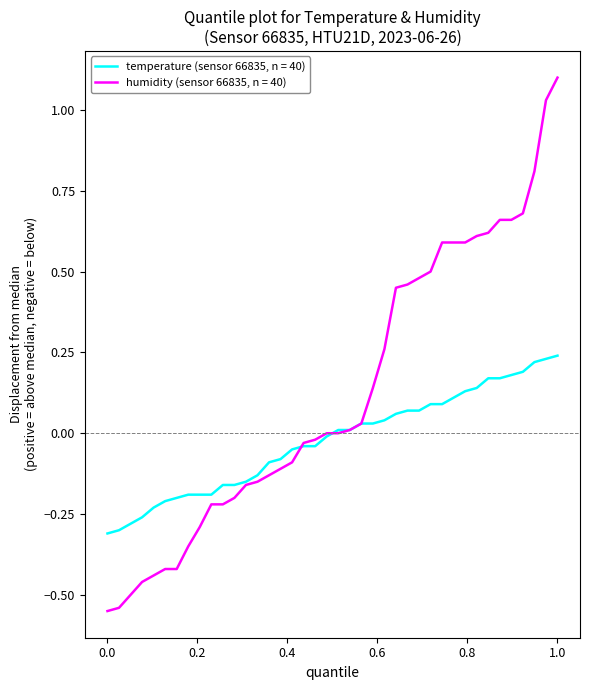

What is the maximum value shown in the chart?

1.1